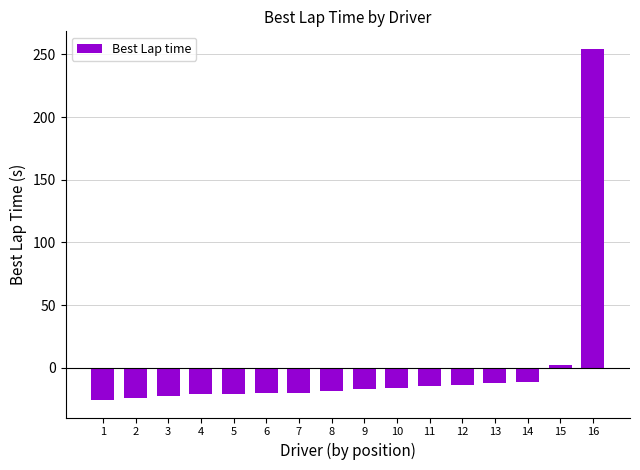

Which category has the highest value across all series?

16